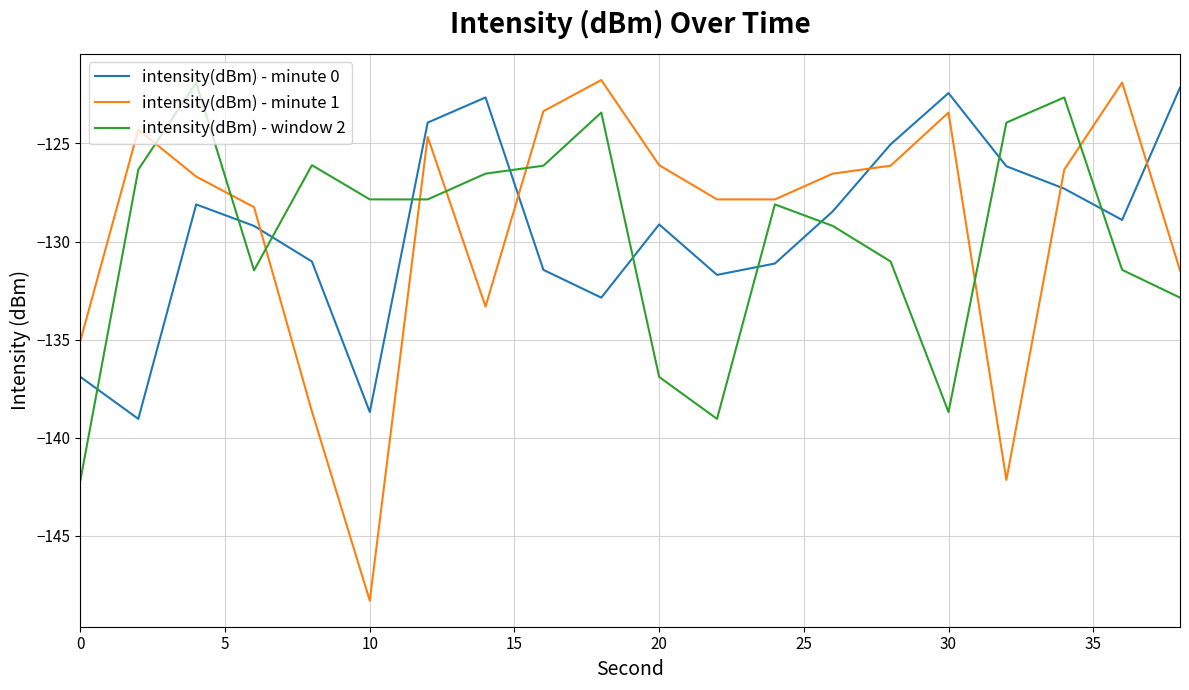

Which series ends up on top after the final intersection of intensity(dBm) - minute 0 and intensity(dBm) - window 2?

intensity(dBm) - minute 0